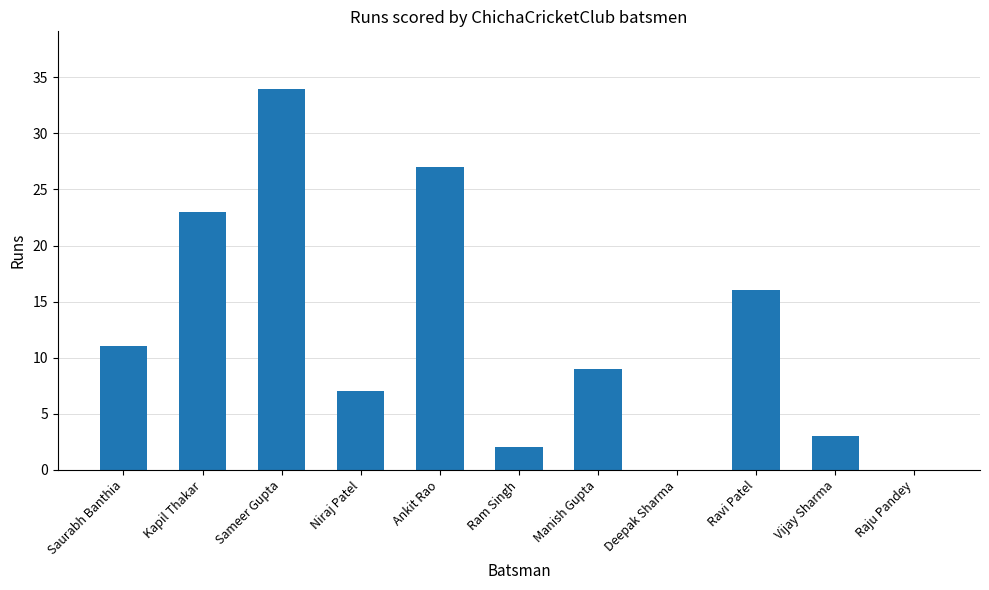

What is the approximate value at Saurabh Banthia?

11